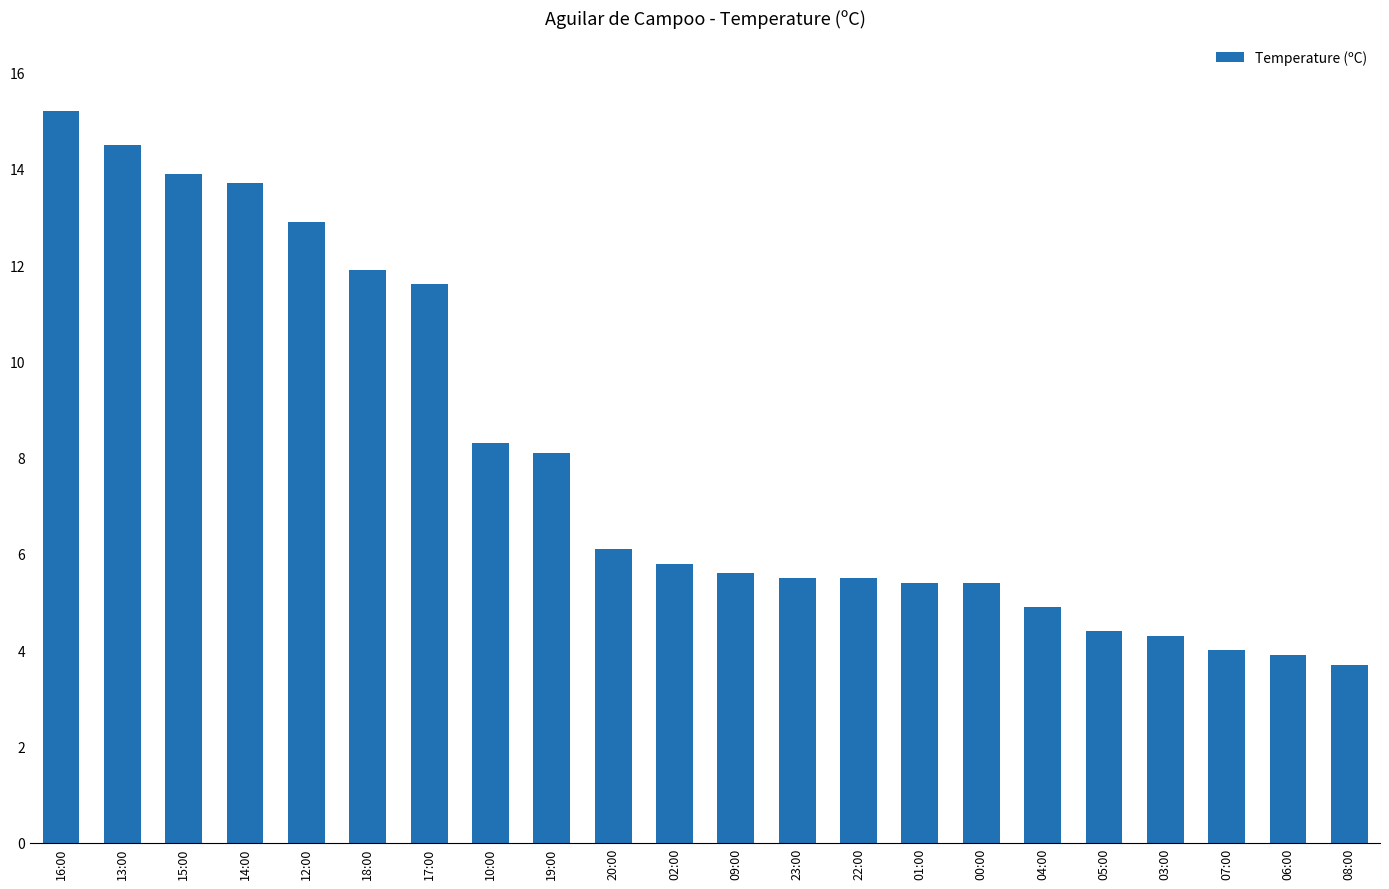

Approximately how many times larger is the value at 08:00 compared to 01:00?

0.7